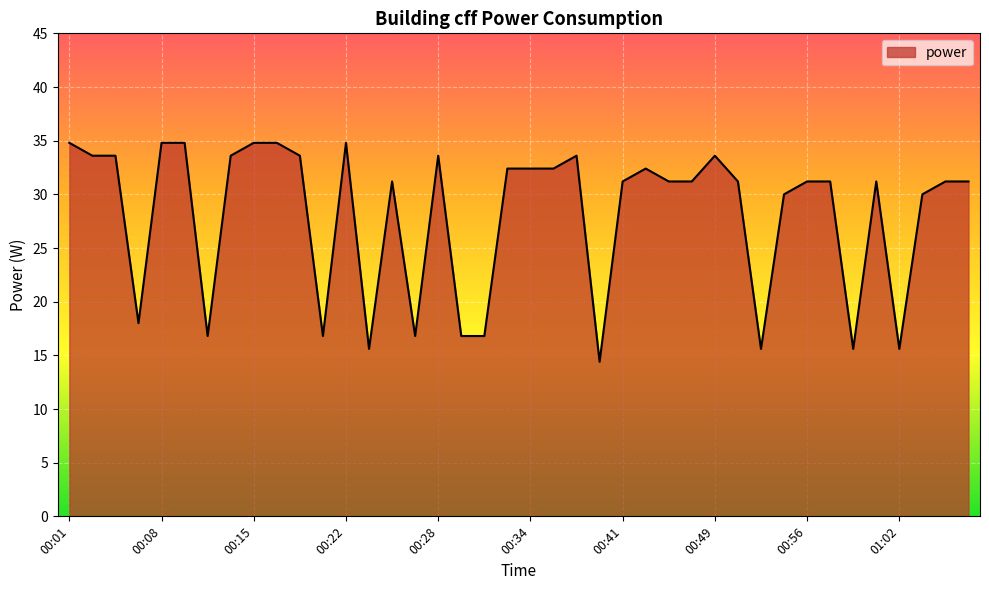

Reading left to right, transcribe all the data shown in this chart.

34.8	33.6	33.6	18.0	34.8	34.8	16.8	33.6	34.8	34.8	33.6	16.8	34.8	15.6	31.2	16.8	33.6	16.8	16.8	32.4	32.4	32.4	33.6	14.4	31.2	32.4	31.2	31.2	33.6	31.2	15.6	30.0	31.2	31.2	15.6	31.2	15.6	30.0	31.2	31.2